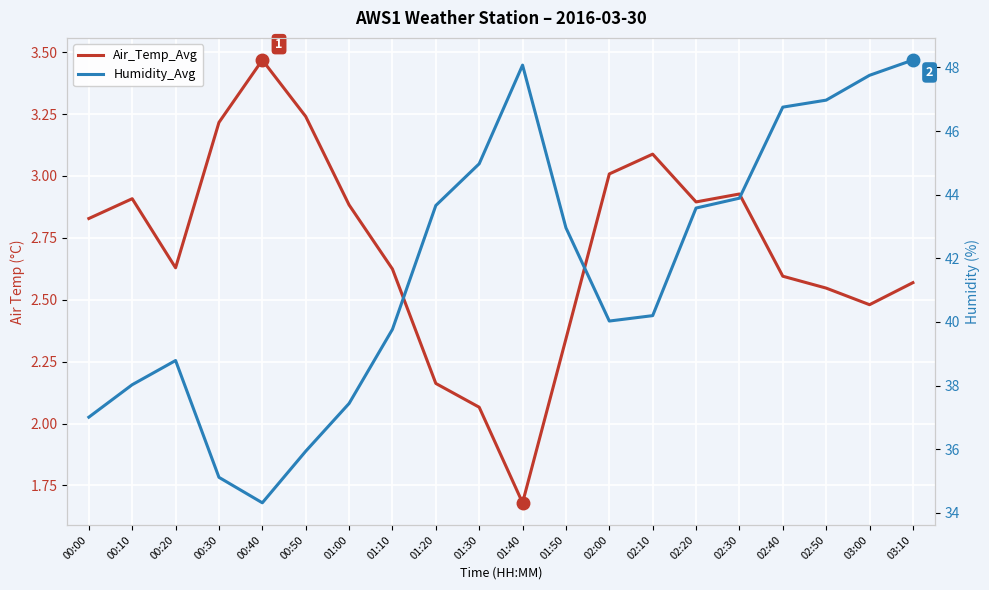

True or false: Air_Temp_Avg has more than 2 points higher than both neighbors.

True